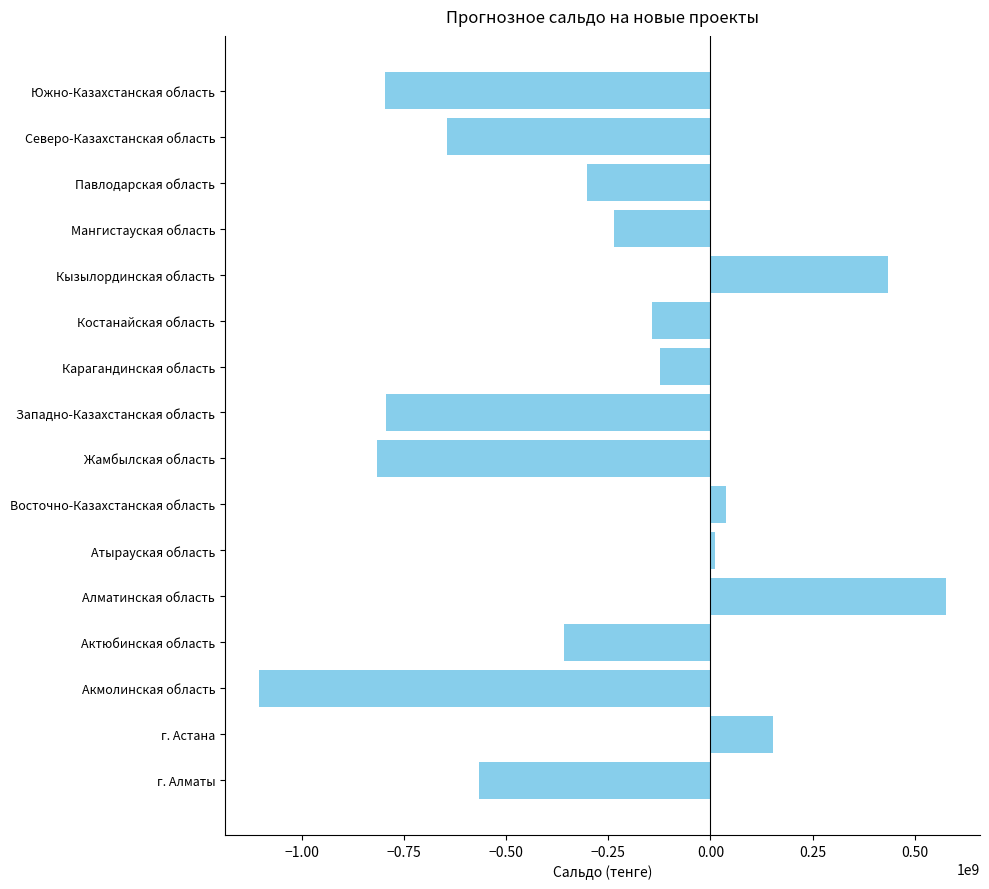

Which category has the highest value across all series?

Алматинская область